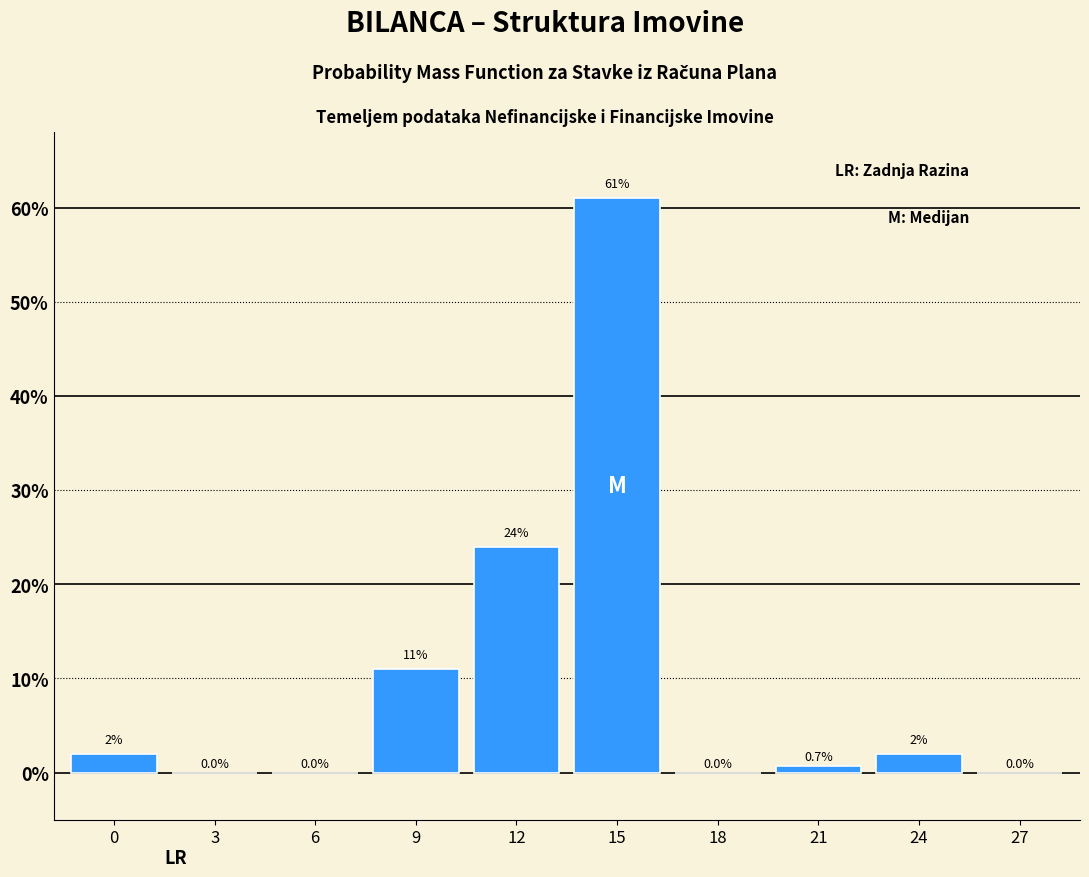

Reading left to right, list all the values displayed in this chart.

0=2.0	3=0.0	6=0.0	9=11.0	12=24.0	15=61.0	18=0.0	21=0.7	24=2.0	27=0.0